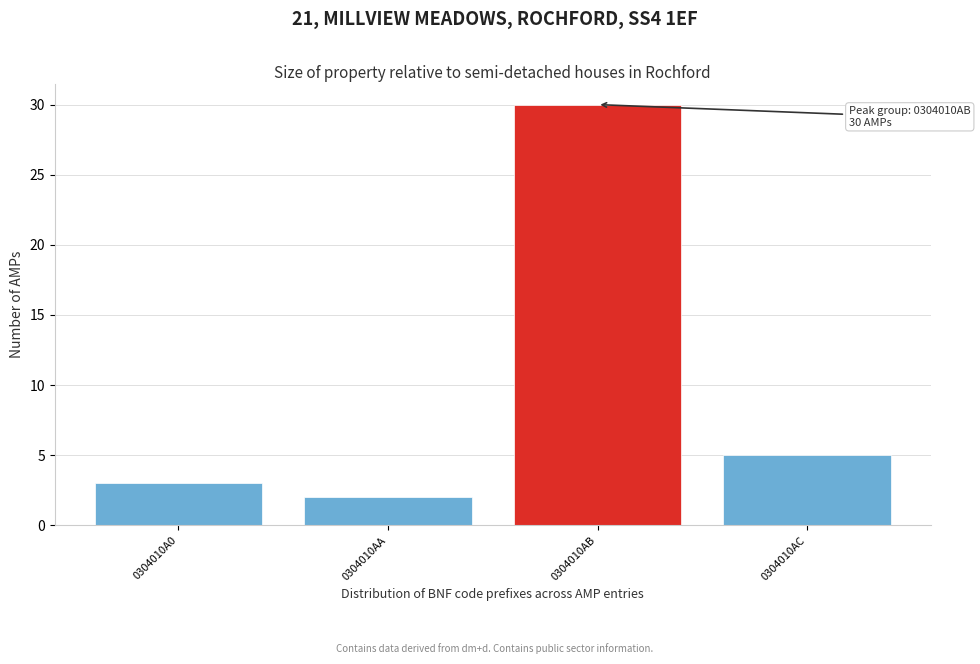

Reading left to right, list all the values displayed in this chart.

3	2	30	5